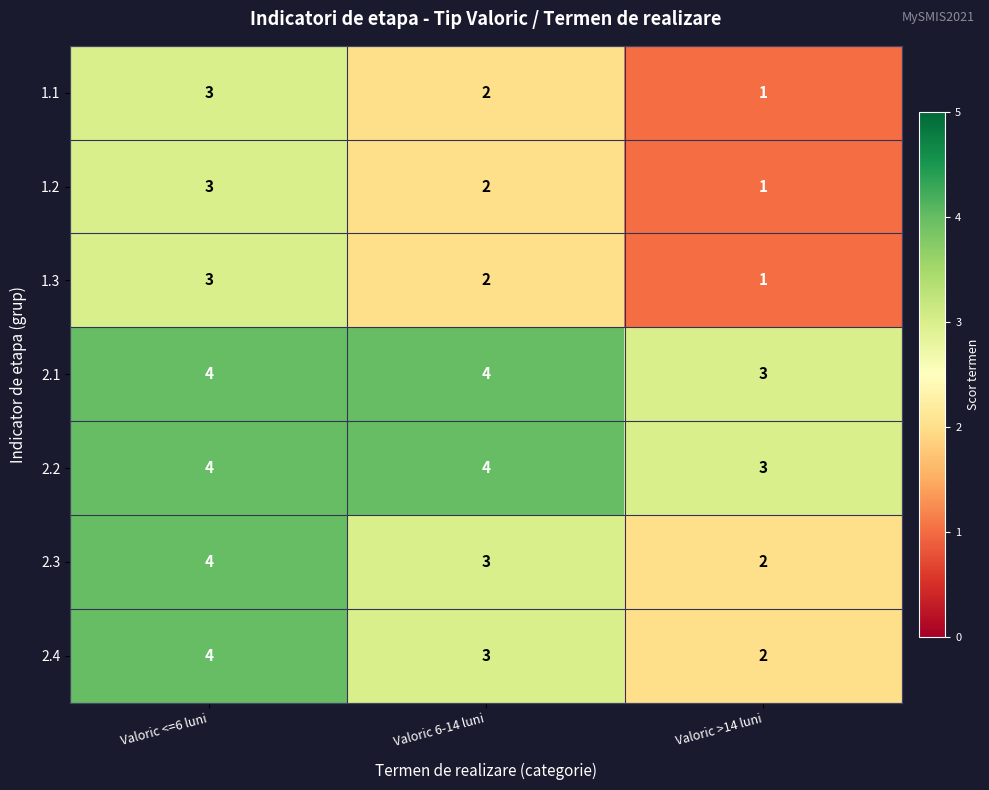

At which label does 2.1 reach its minimum?

Valoric >14 luni